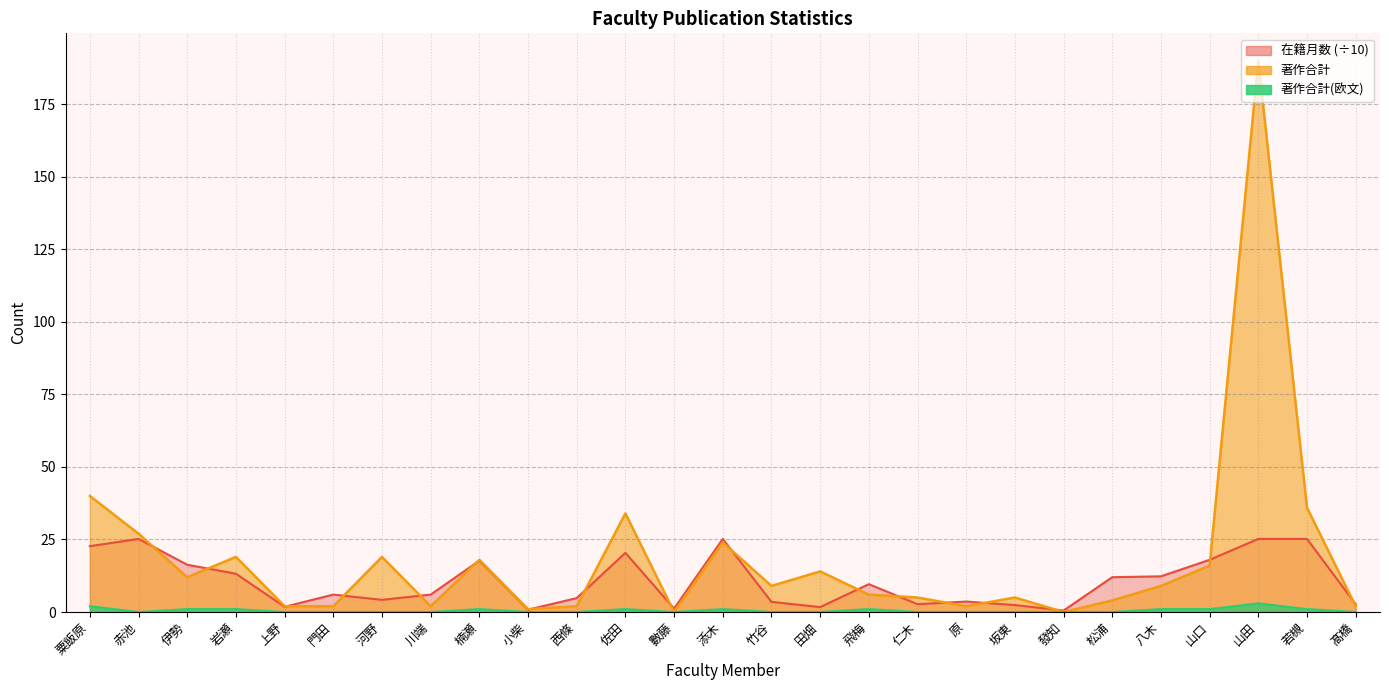

What is the difference between the second highest and minimum values in the 著作合計(欧文) series?

2.0